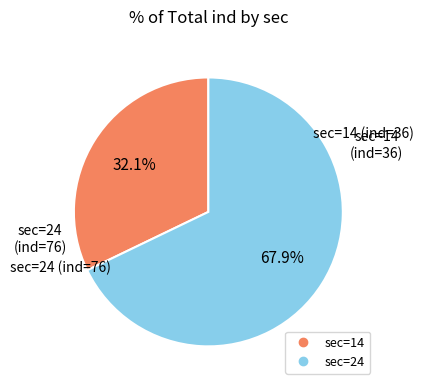

Is there a majority slice in this chart?

Yes